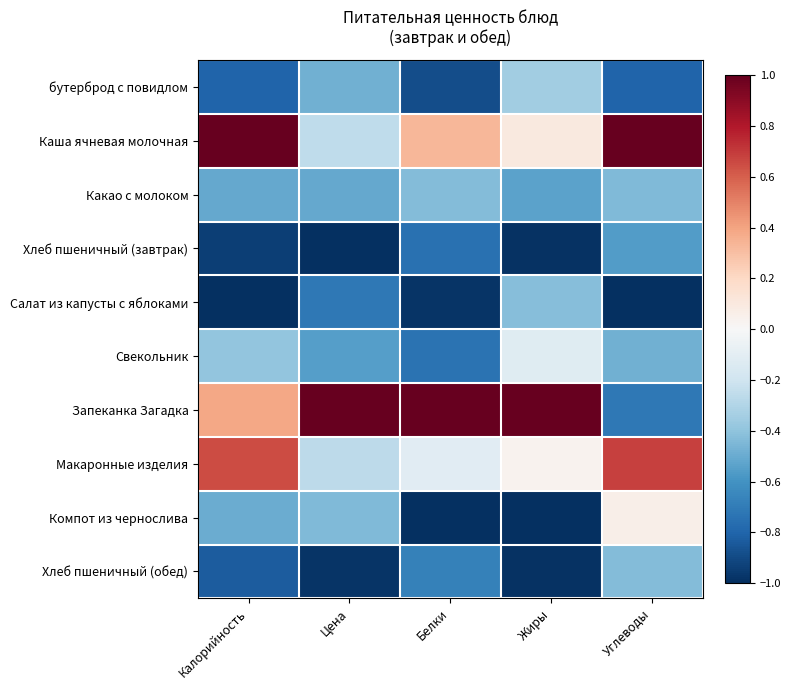

At which category does the chart reach its peak across all series?

Калорийность